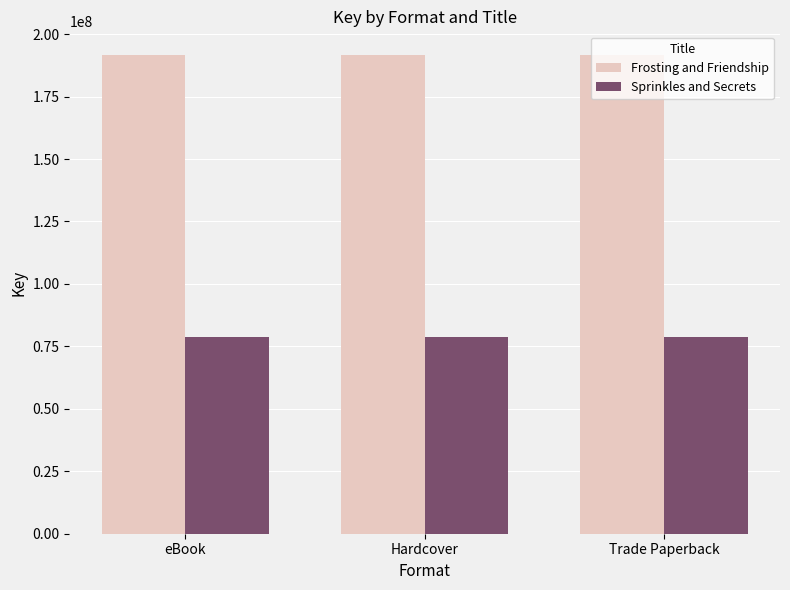

Is it true that Frosting and Friendship equals 191540213 at Trade Paperback?

True